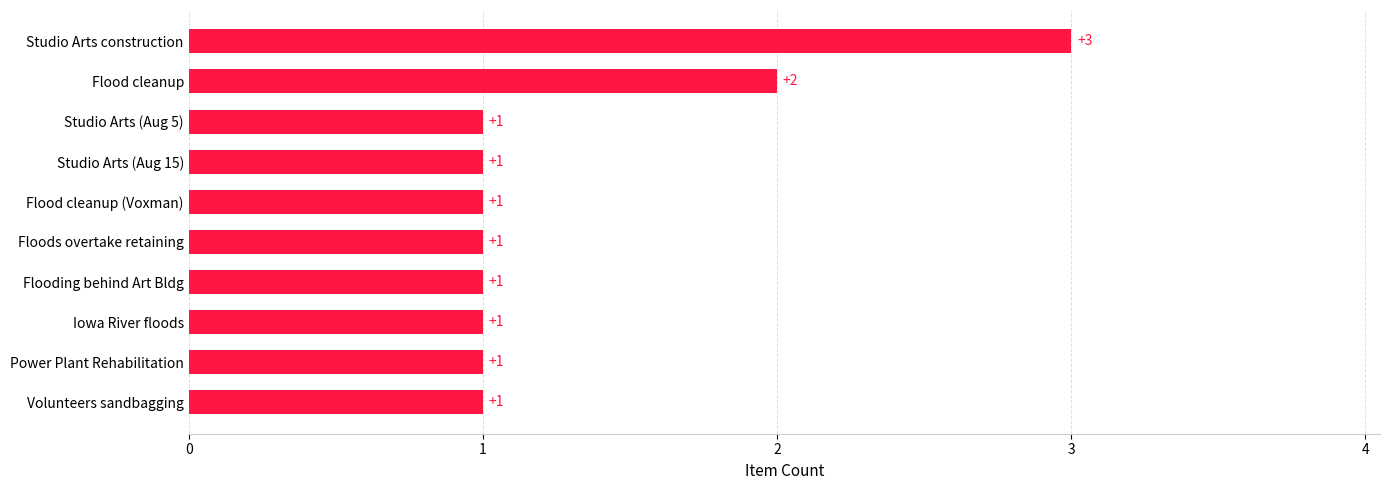

What is the sum of all values?

13